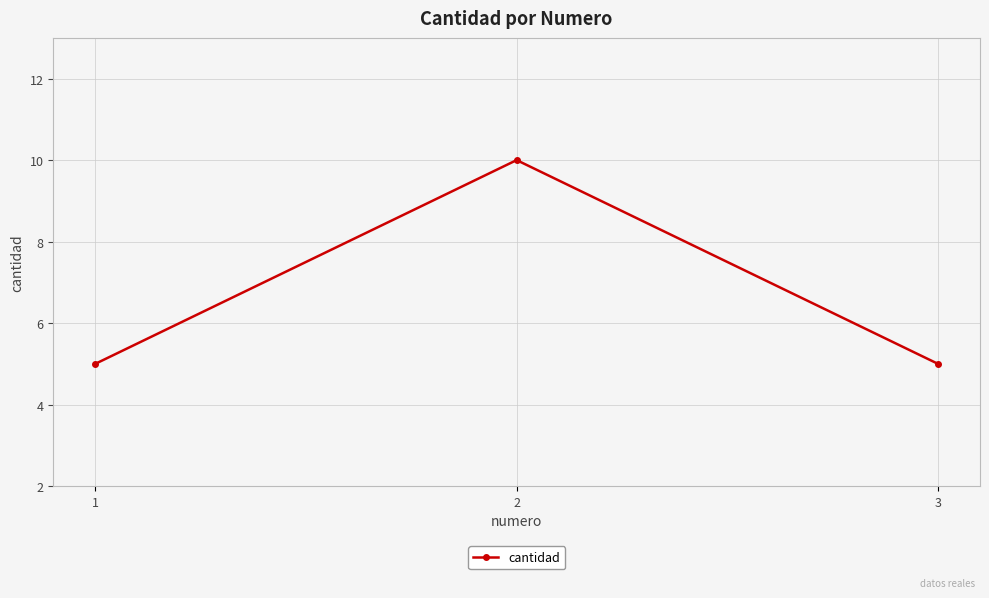

What is the sum of the values at 2 and 3?

15